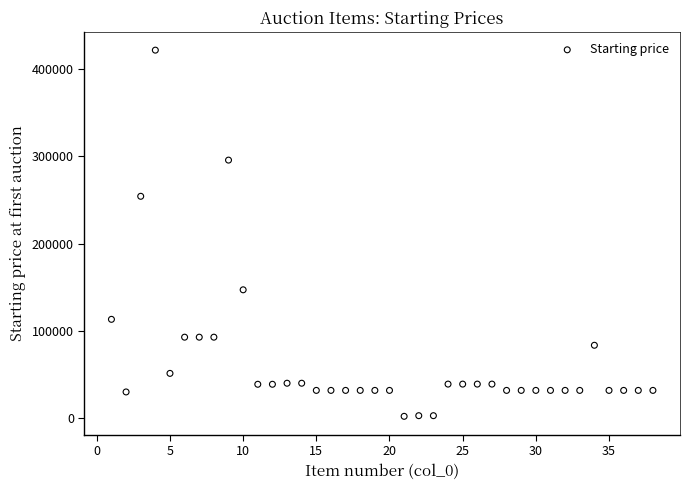

What is the range of X values (max minus min)?

37.0